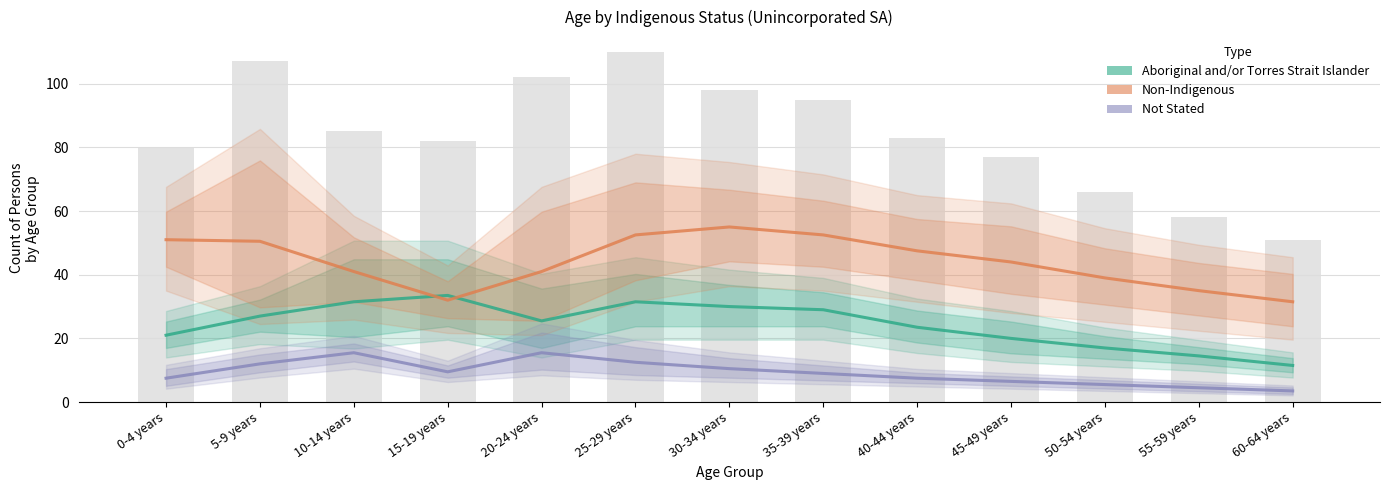

List the series in order of their peak value, highest first.

Non-Indigenous, Aboriginal and/or Torres Strait Islander, Not Stated